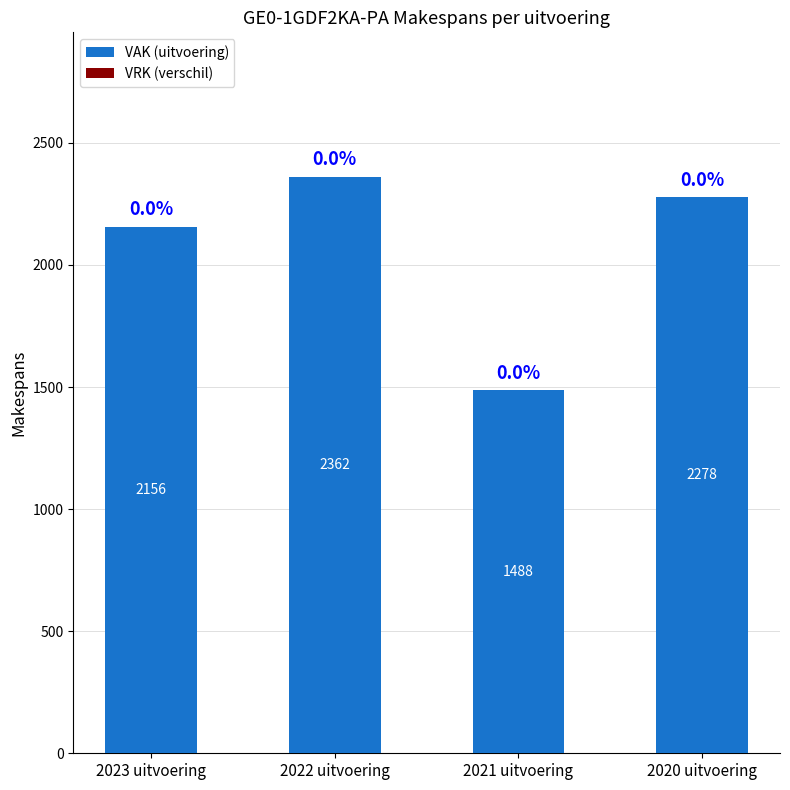

What is the difference between the maximum and minimum values?

874